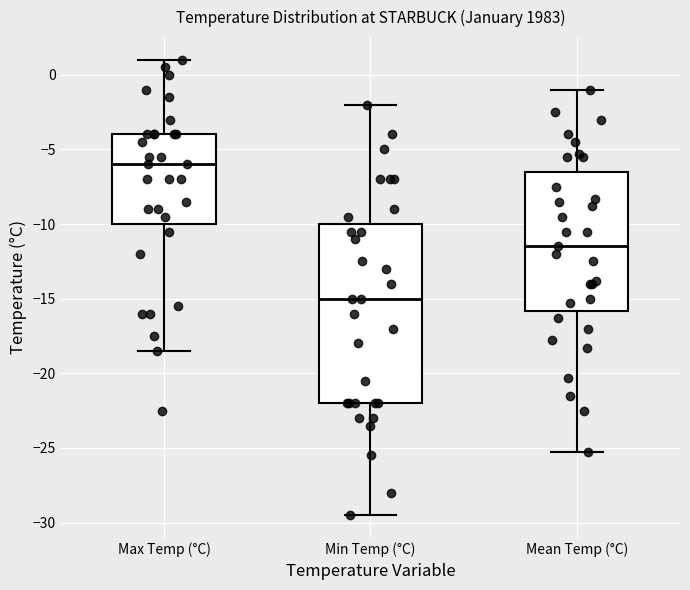

Comparing the boxes themselves (not the whiskers), which one is the tallest?

Min Temp (°C)